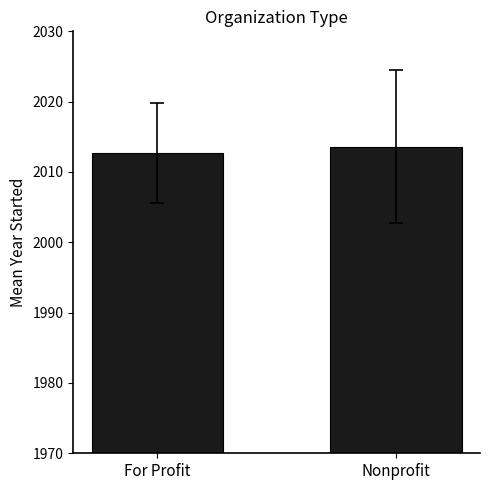

Which has a higher value, For Profit or Nonprofit?

Nonprofit